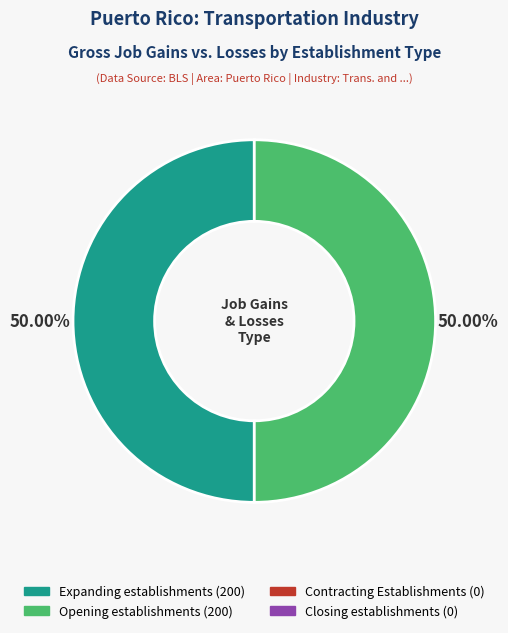

How many slices are in this pie chart?

2